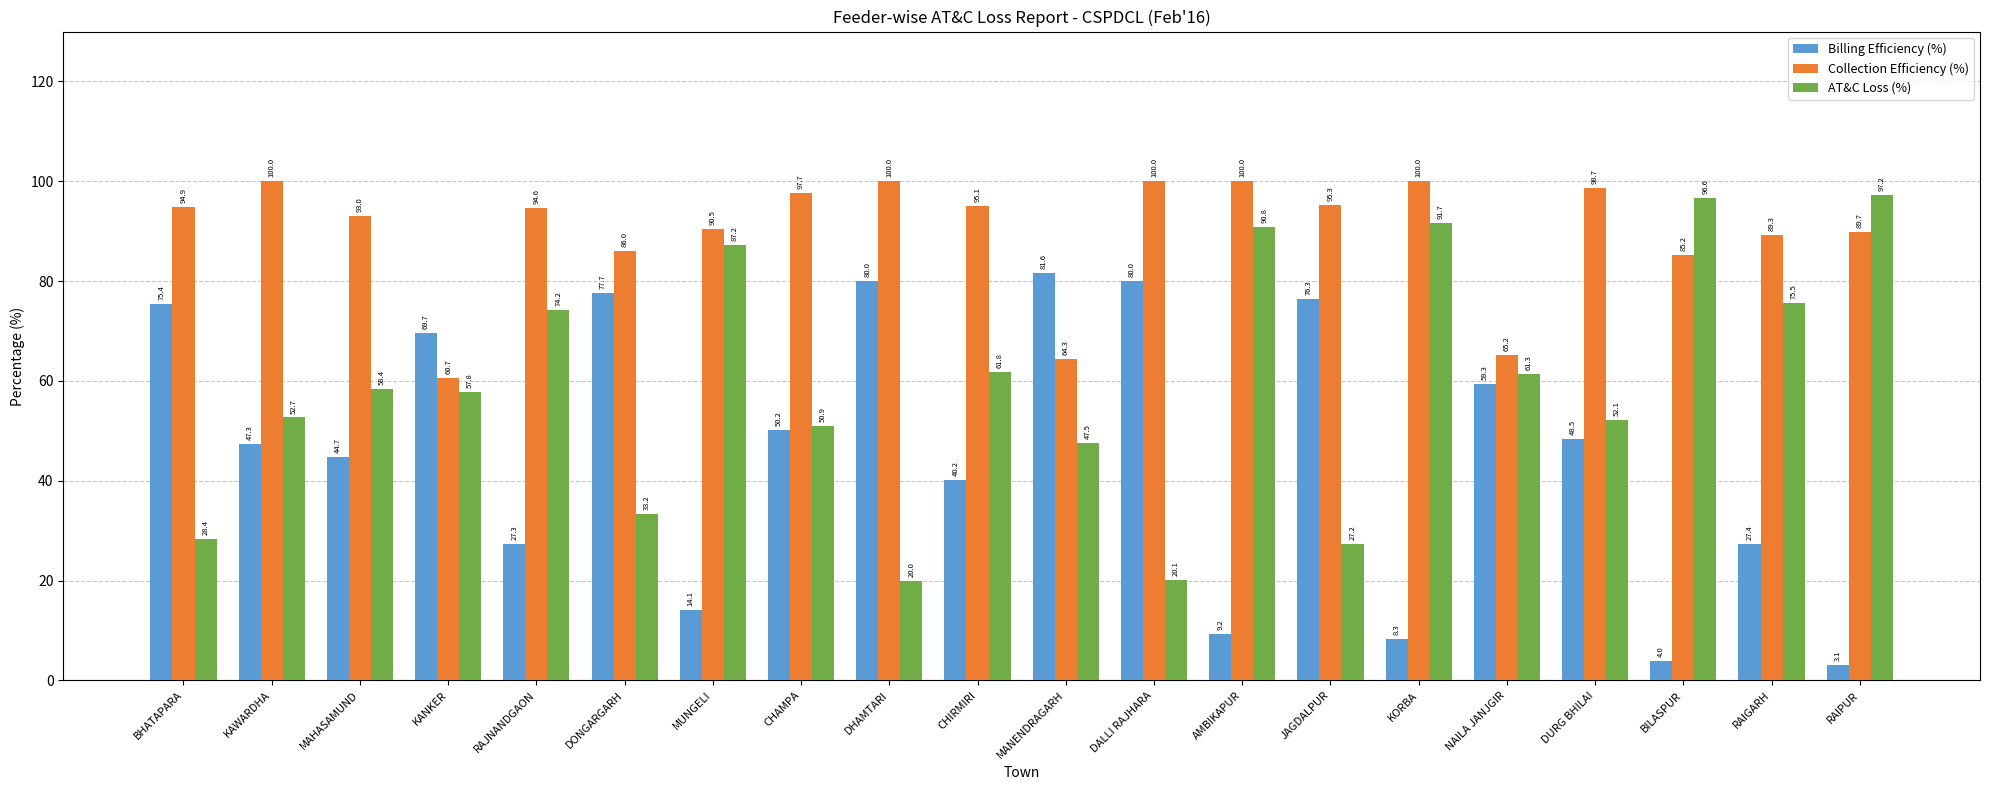

Rank the series at AMBIKAPUR from lowest to highest value.

Billing Efficiency (%), AT&C Loss (%), Collection Efficiency (%)